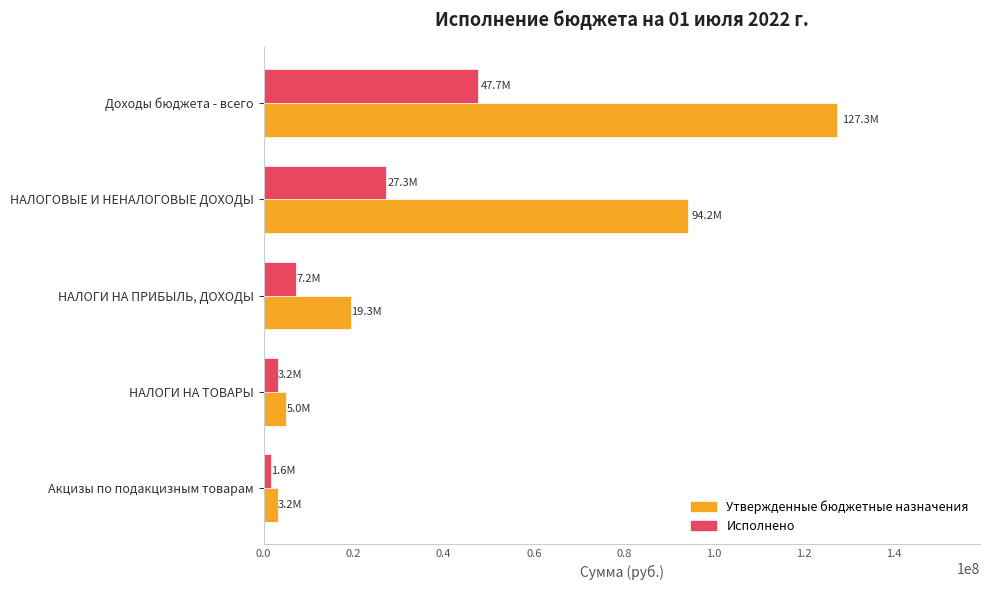

Which series has the widest spread of values?

Утвержденные бюджетные назначения